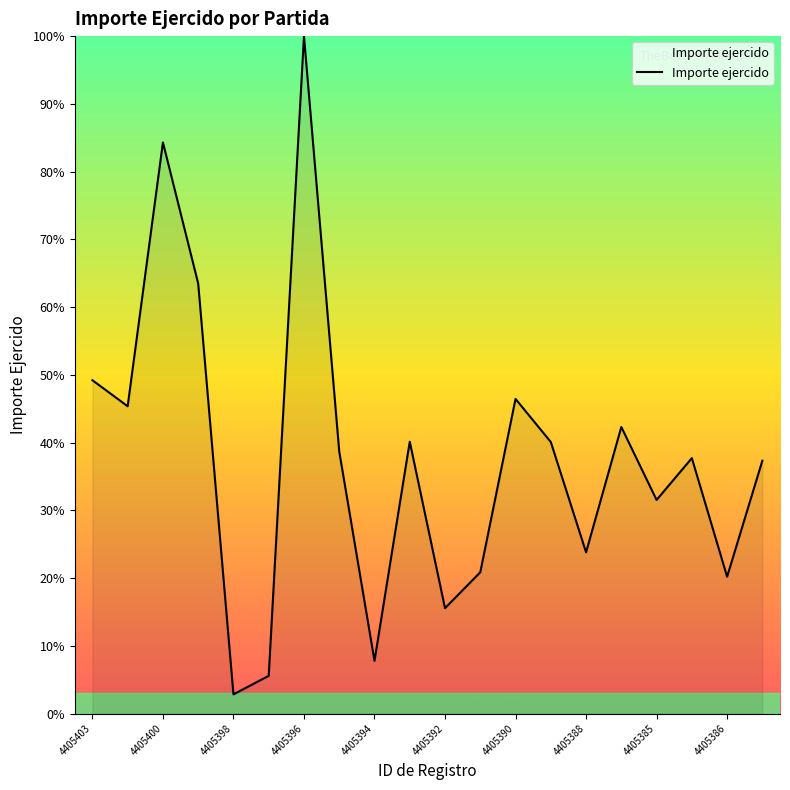

Does the chart display data point markers on the line(s)?

No